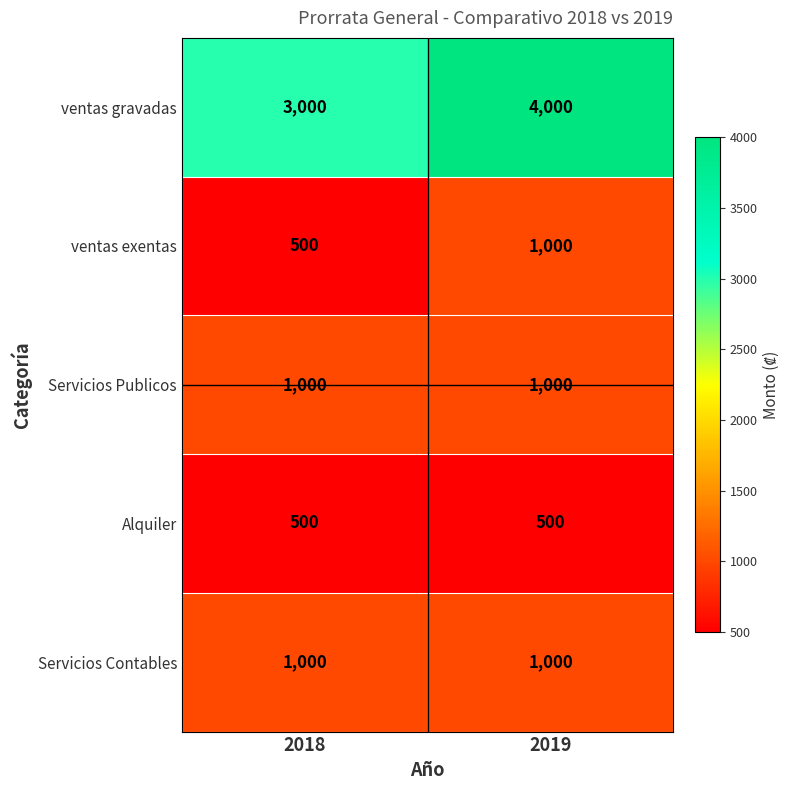

The value of Servicios Publicos at 2018 is 536. True or false?

False